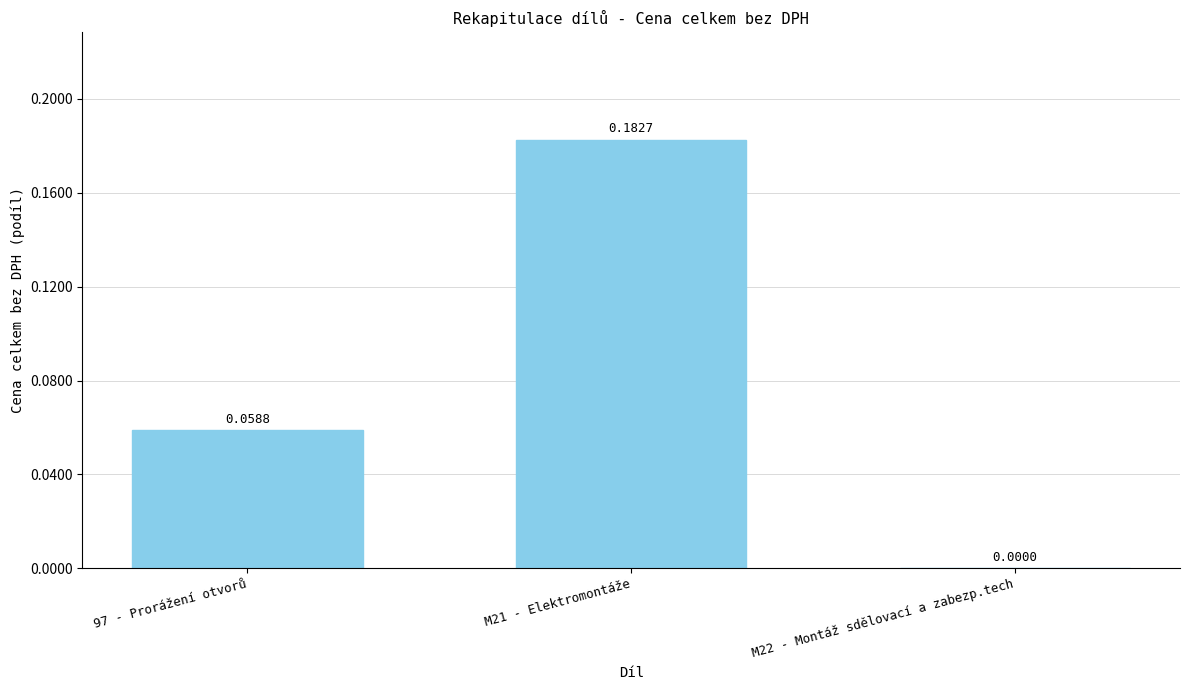

Which has a higher value, M22 - Montáž sdělovací a zabezp.tech or 97 - Prorážení otvorů?

97 - Prorážení otvorů